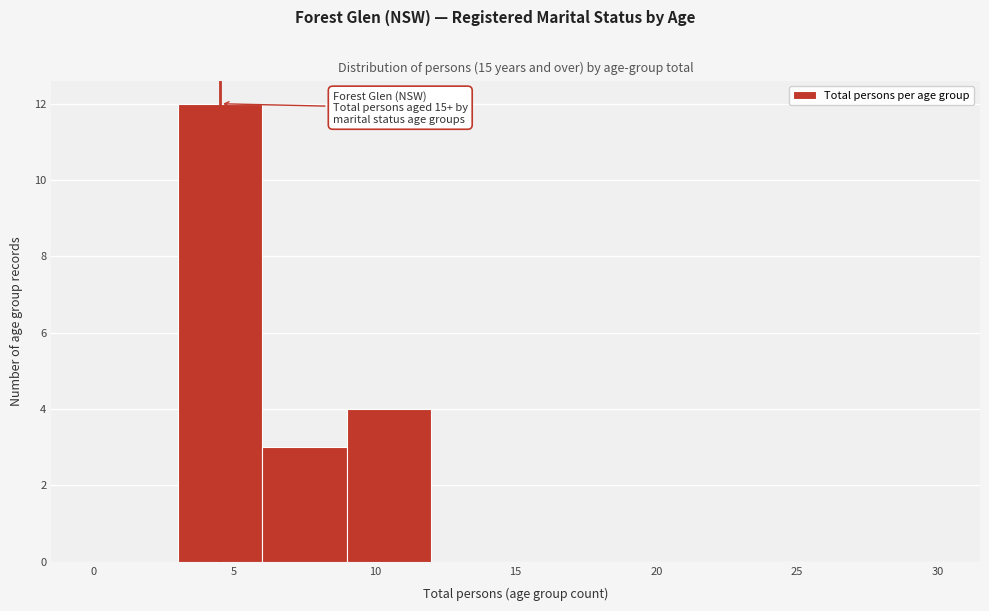

Over which range of the x-axis is the bar tallest?

3 to 6